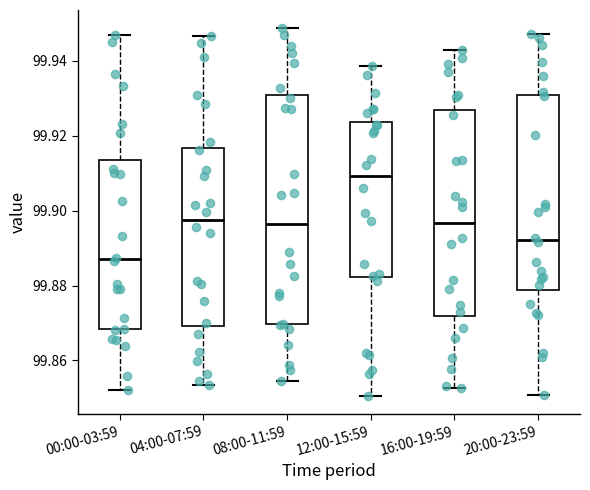

Which box is the tallest, from its lower edge to its upper edge?

08:00-11:59